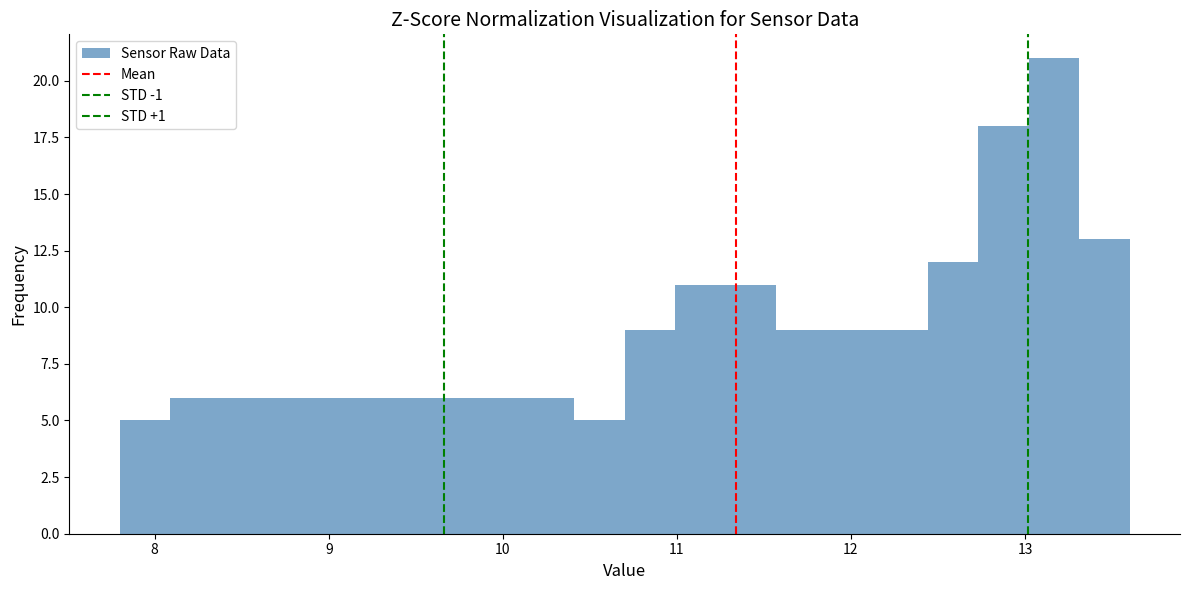

Around what value on the x-axis is the tallest bar? Give the approximate position of its centre, as read against the axis.

13.2